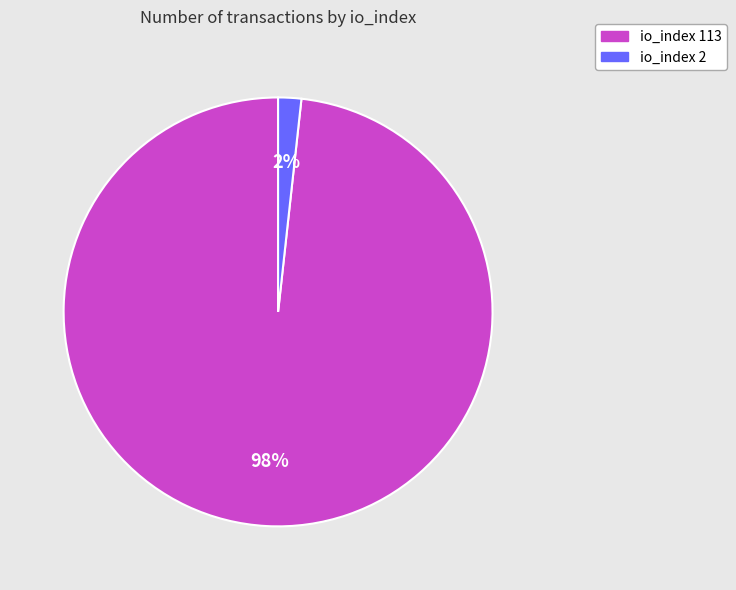

To the nearest percent, what portion does io_index 113 represent?

98%